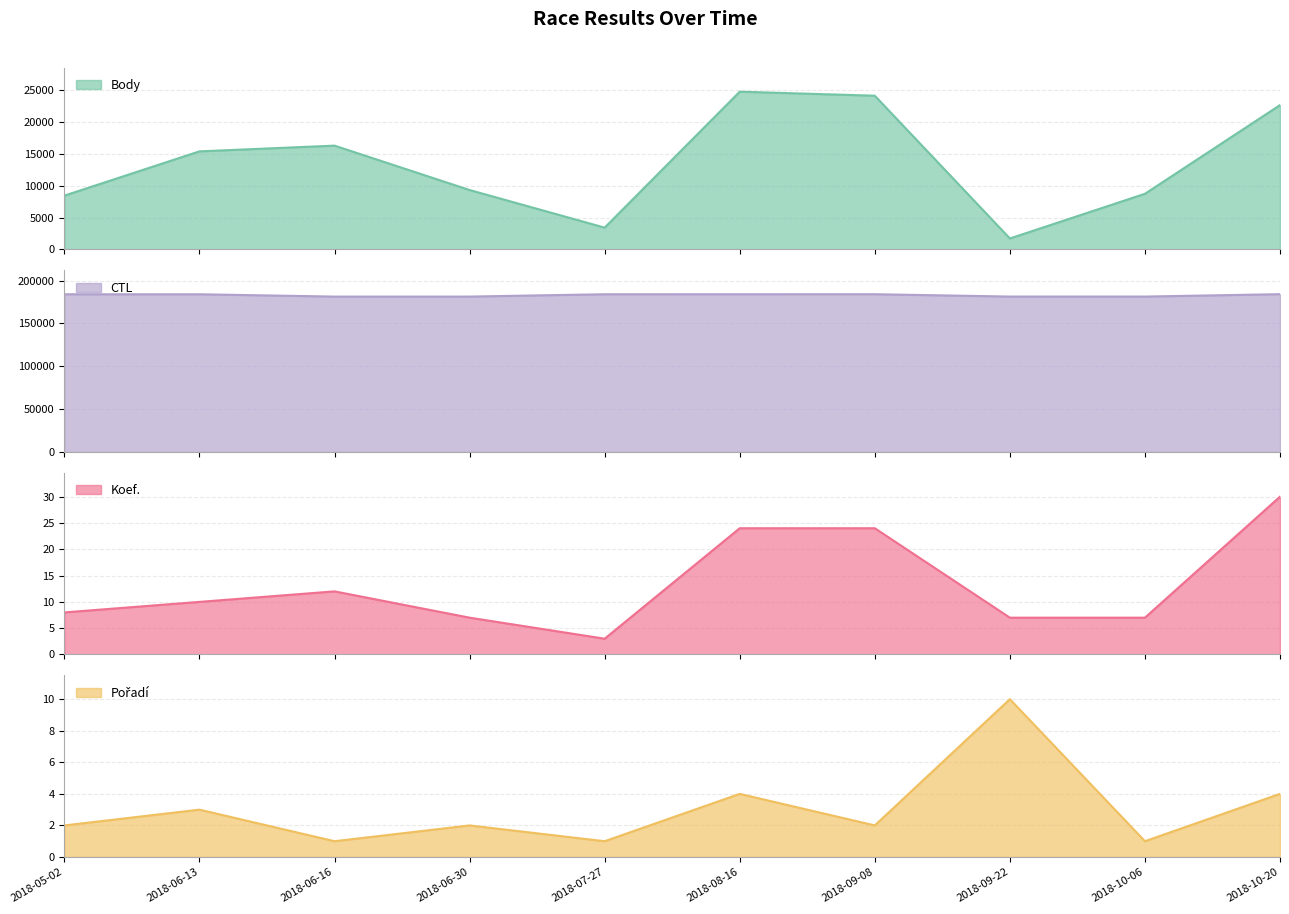

What is the total value across all series at 2018-05-02?

192459